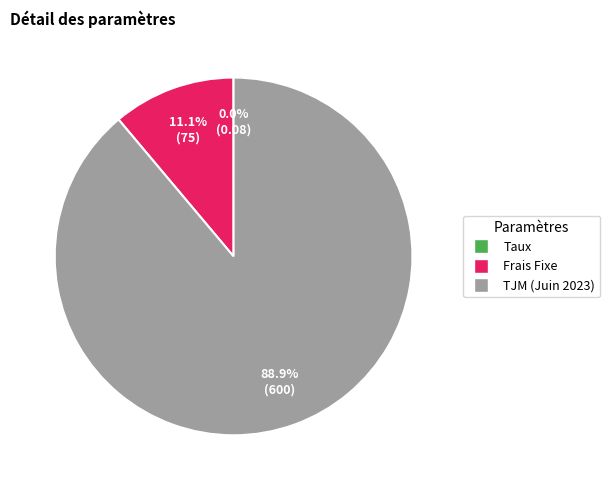

True or false: Frais Fixe accounts for 11% of the total.

True